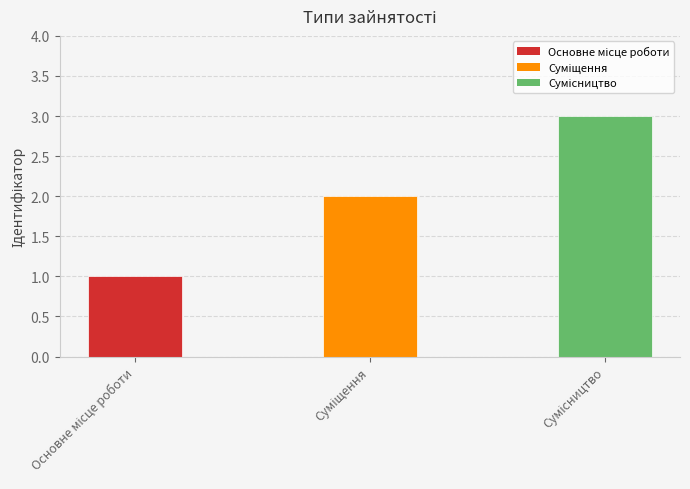

What is the maximum value shown in the chart?

3